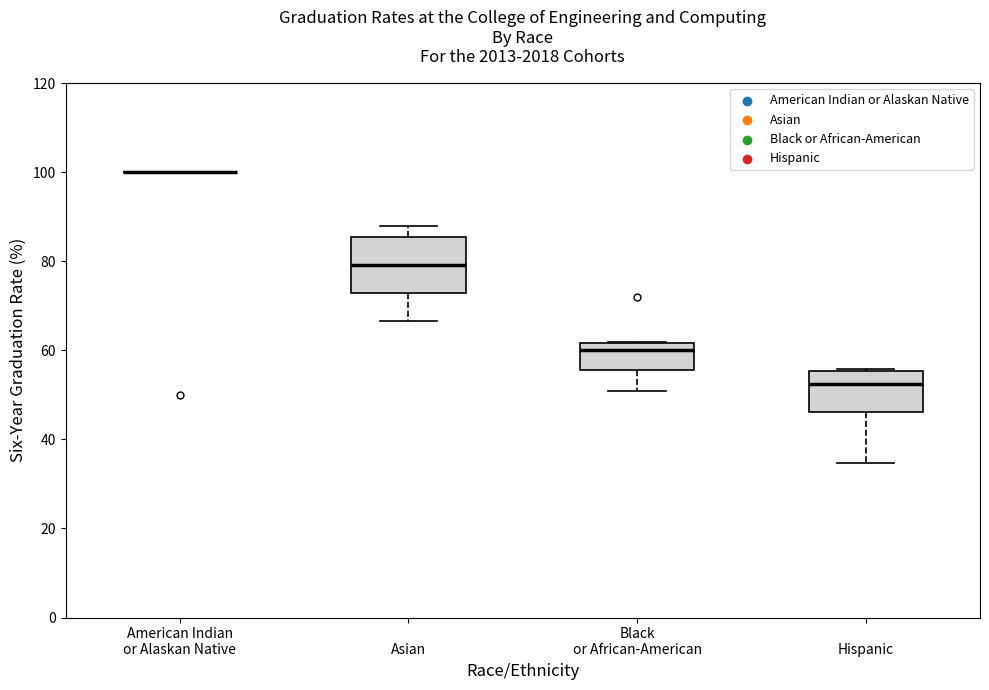

Reading left to right, transcribe this box plot: for each box, give where its median line is, the range the box spans, and where its two whiskers end, as read against the y-axis. The values are not printed on the chart, so give them approximately, as read against the axis.

American Indian or Alaskan Native: box collapsed to a line at 100, whiskers 100 to 100
Asian: median 80, box 72 to 86, whiskers 66 to 88
Black or African-American: median 60, box 56 to 62, whiskers 50 to 62
Hispanic: median 52, box 46 to 56, whiskers 34 to 56